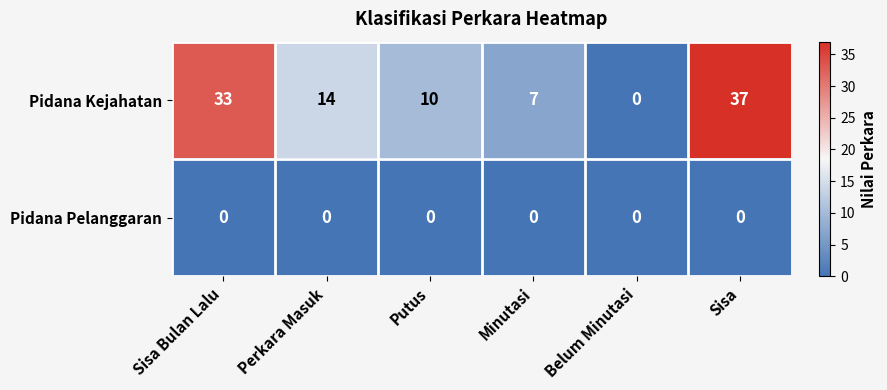

Where does the Pidana Kejahatan series first go above 14?

Sisa Bulan Lalu